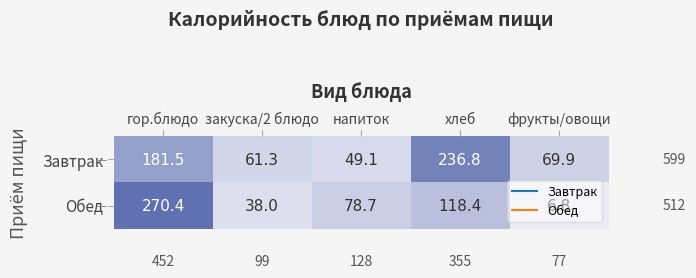

Which series changed the most between гор.блюдо and напиток?

Обед